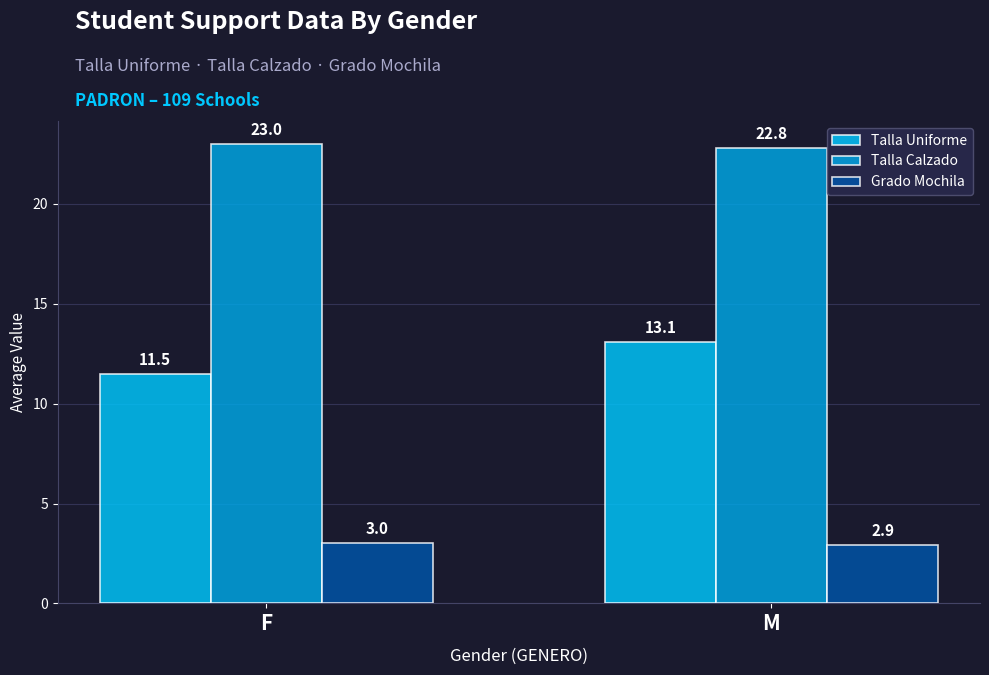

At which category does the chart reach its peak across all series?

F